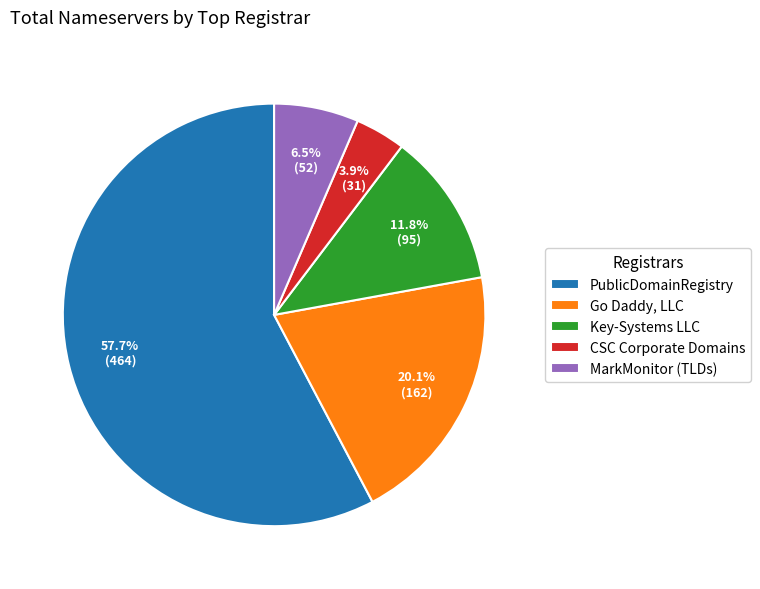

Which category accounts for the majority?

PublicDomainRegistry